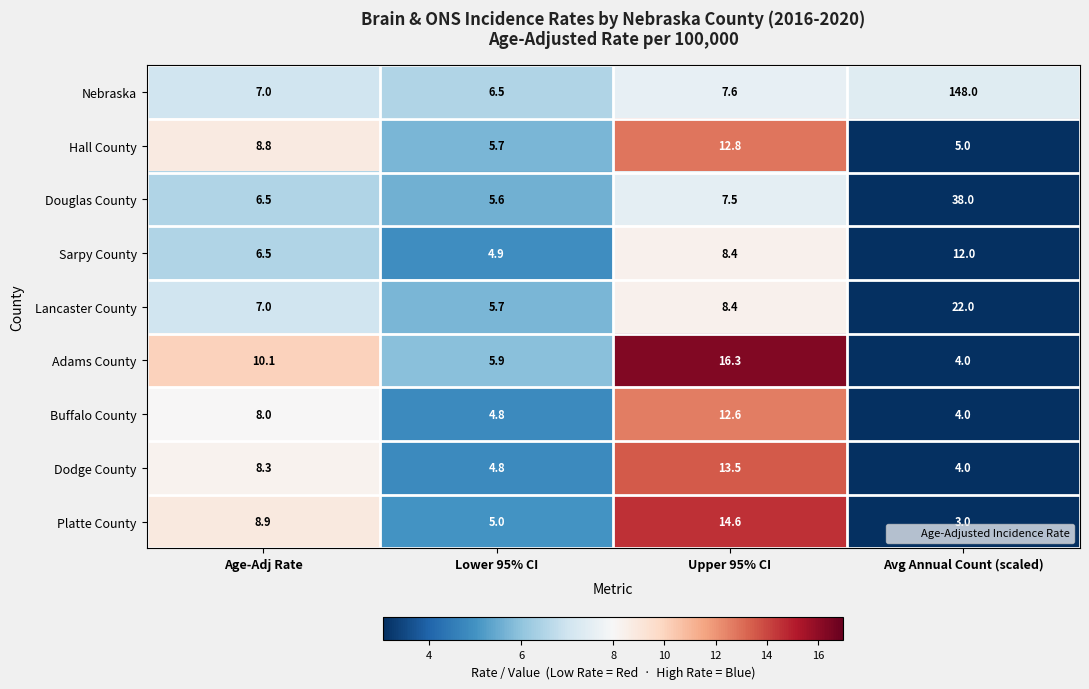

What is the difference between the highest and lowest values at Age-Adj Rate?

3.6